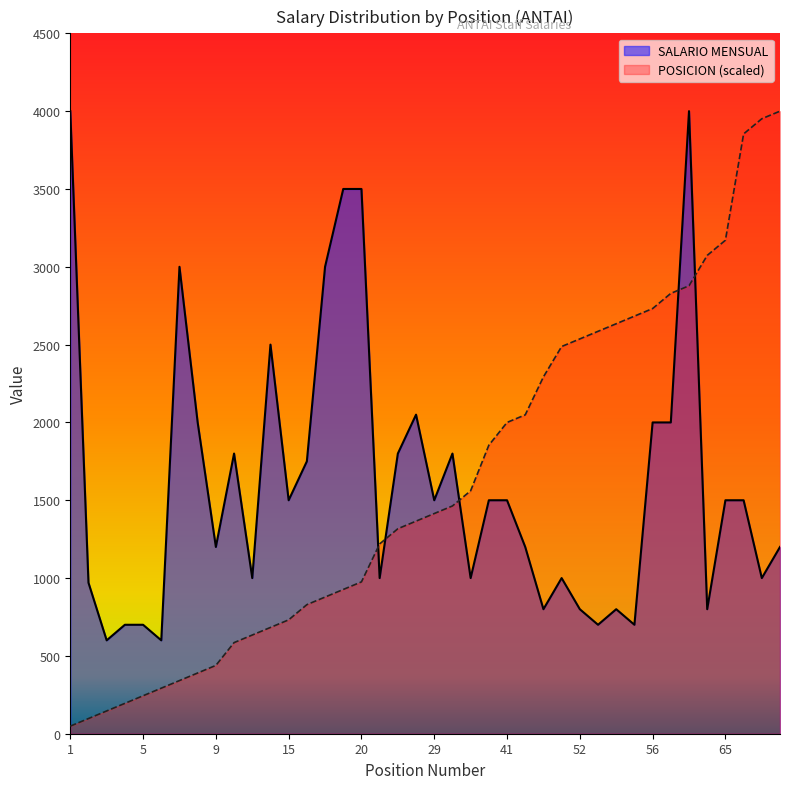

In SALARIO MENSUAL, how many points are higher than both neighbors (excluding endpoints)?

8